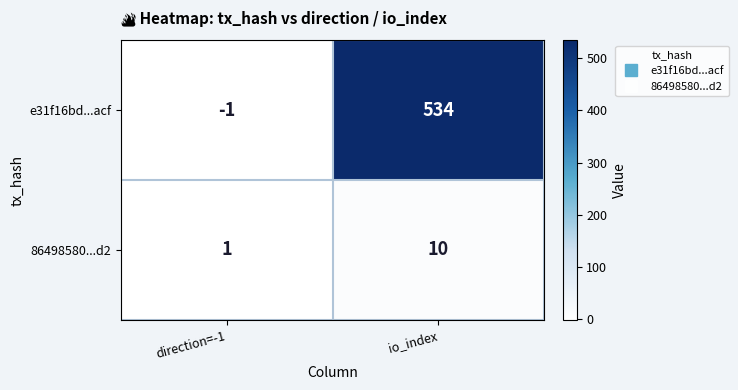

Which series changed the most between direction=-1 and io_index?

e31f16bd...acf